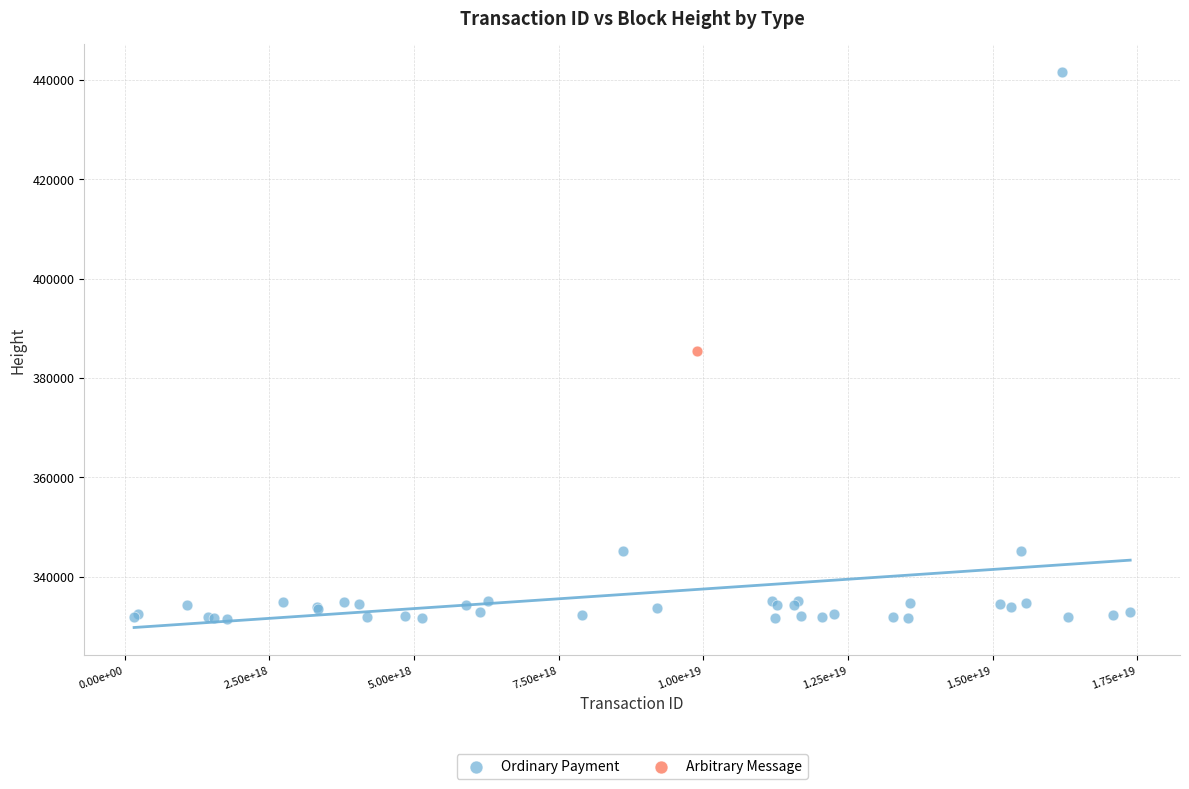

What are all the series names shown in the legend?

Ordinary Payment, Arbitrary Message